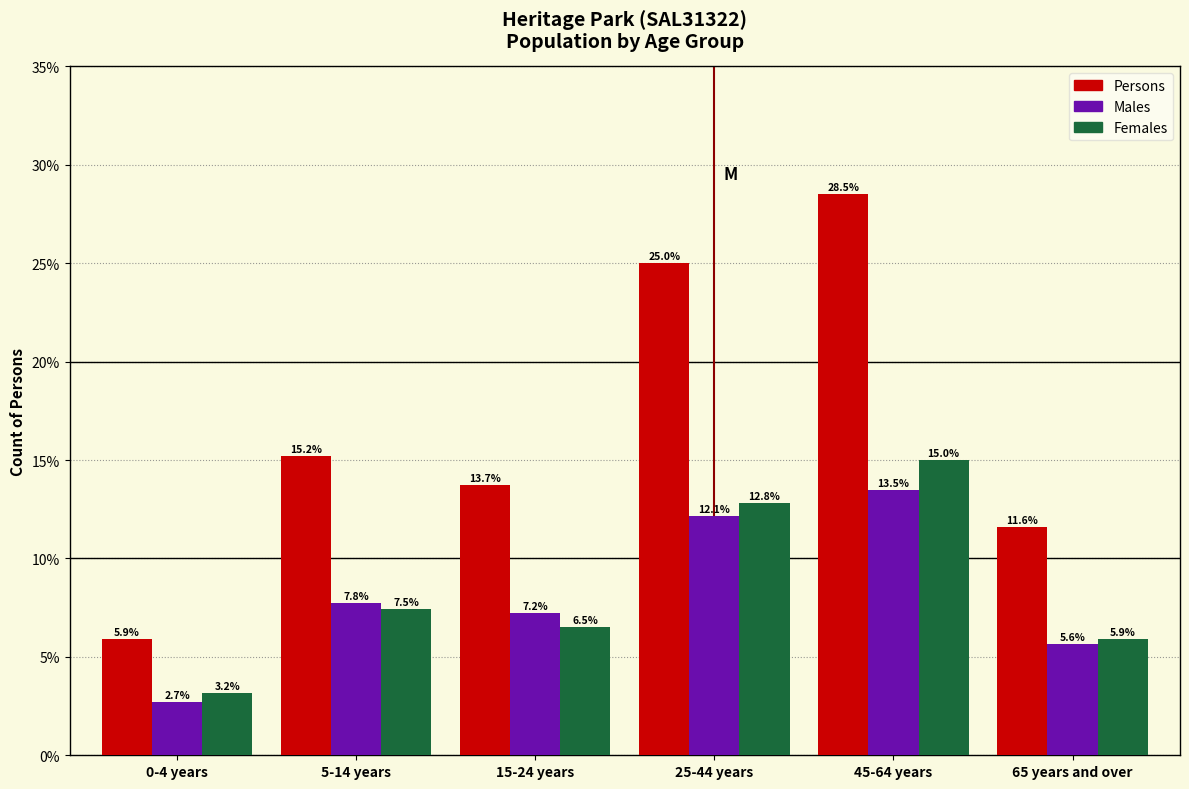

Reading left to right, list all the values displayed in this chart.

Persons: 5.9	15.2	13.7	25.0	28.5	11.6
Males: 2.7	7.8	7.2	12.1	13.5	5.6
Females: 3.2	7.5	6.5	12.8	15.0	5.9